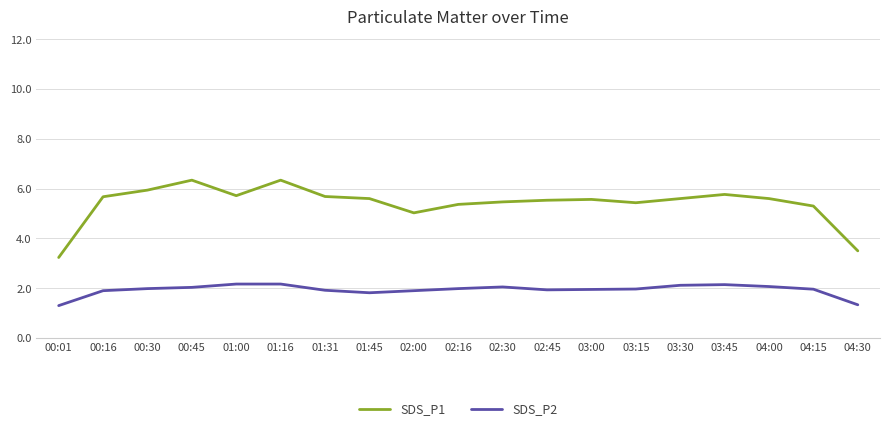

What is the spread (max minus min) of values at 04:15?

3.3